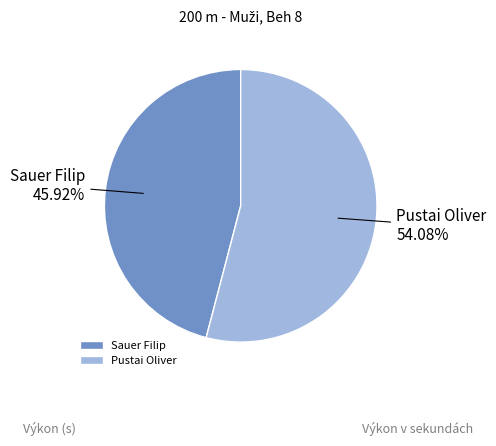

What is the smallest slice in the pie chart?

Sauer Filip